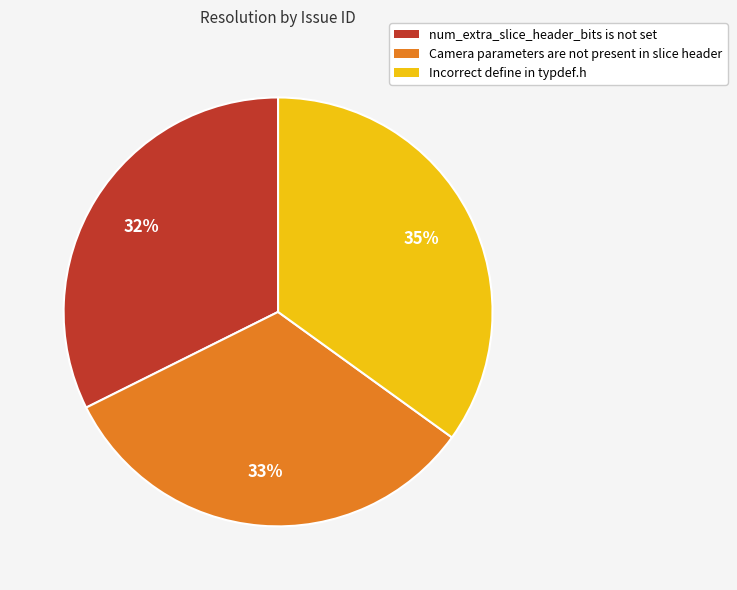

Between Camera parameters are not present in slice header and Incorrect define in typdef.h, which is larger?

Incorrect define in typdef.h